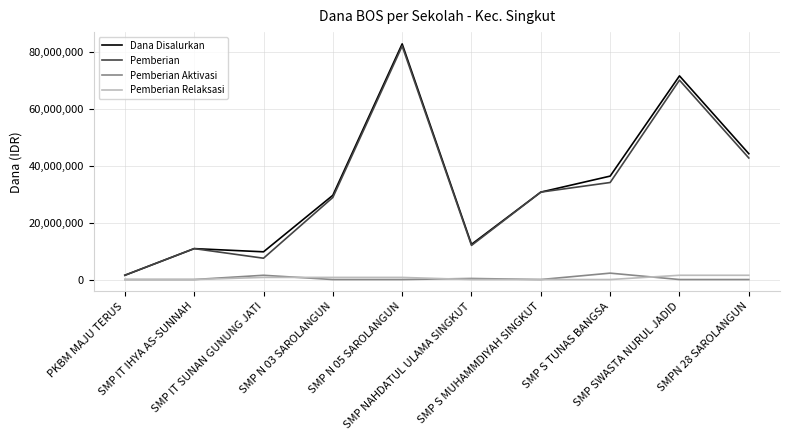

What is the average value of the Pemberian series?

32062500